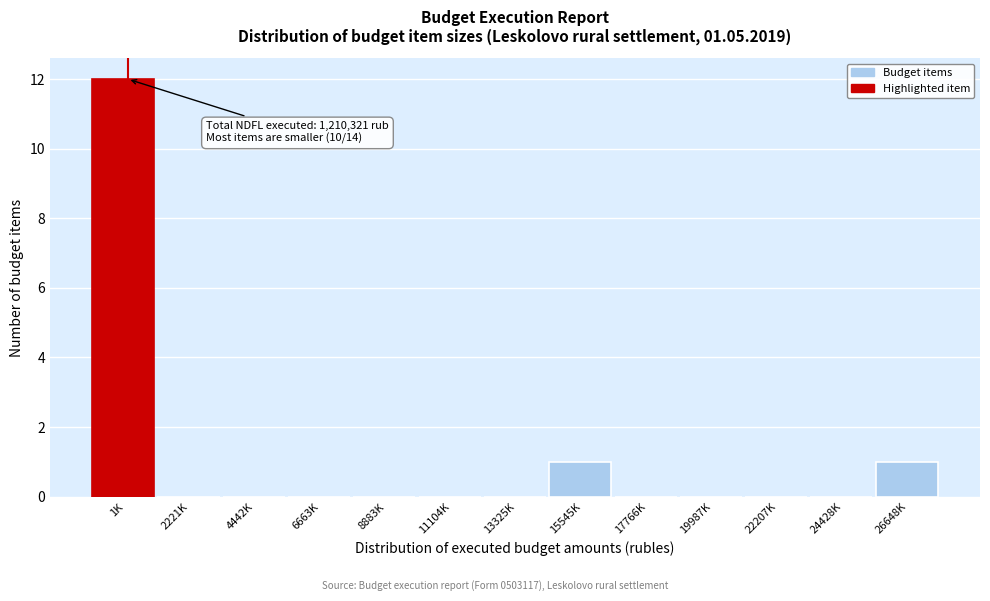

Reading left to right, extract all data points from this chart.

1K=12	2221K=0	4442K=0	6663K=0	8883K=0	11104K=0	13325K=0	15545K=1	17766K=0	19987K=0	22207K=0	24428K=0	26648K=1